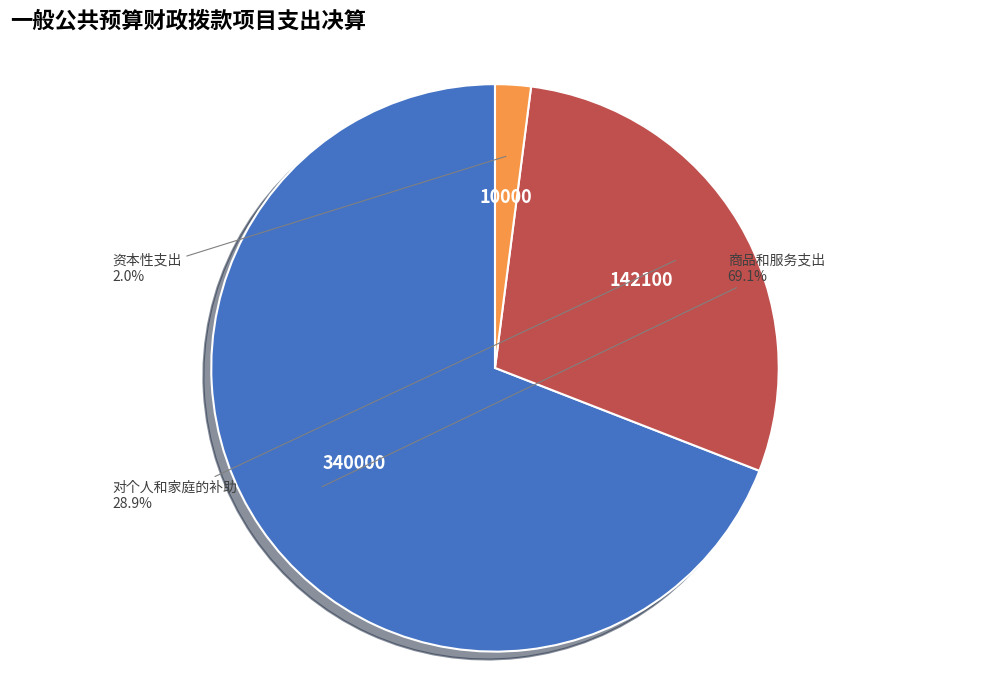

Between 资本性支出 and 对个人和家庭的补助, which is larger?

对个人和家庭的补助